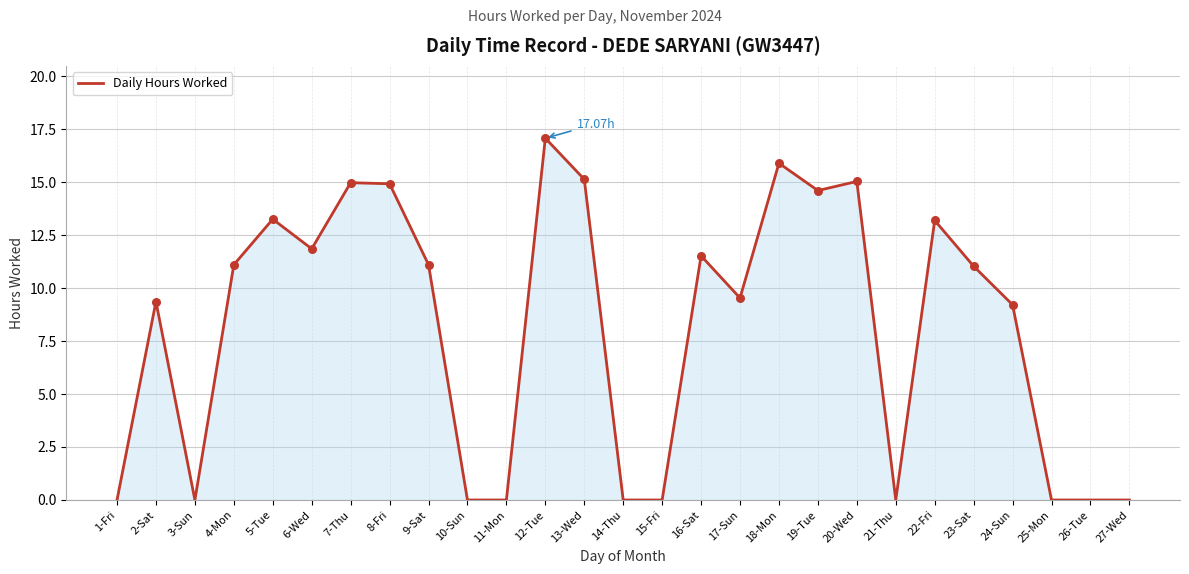

What is the change in value from 12-Tue to 20-Wed?

-2.0